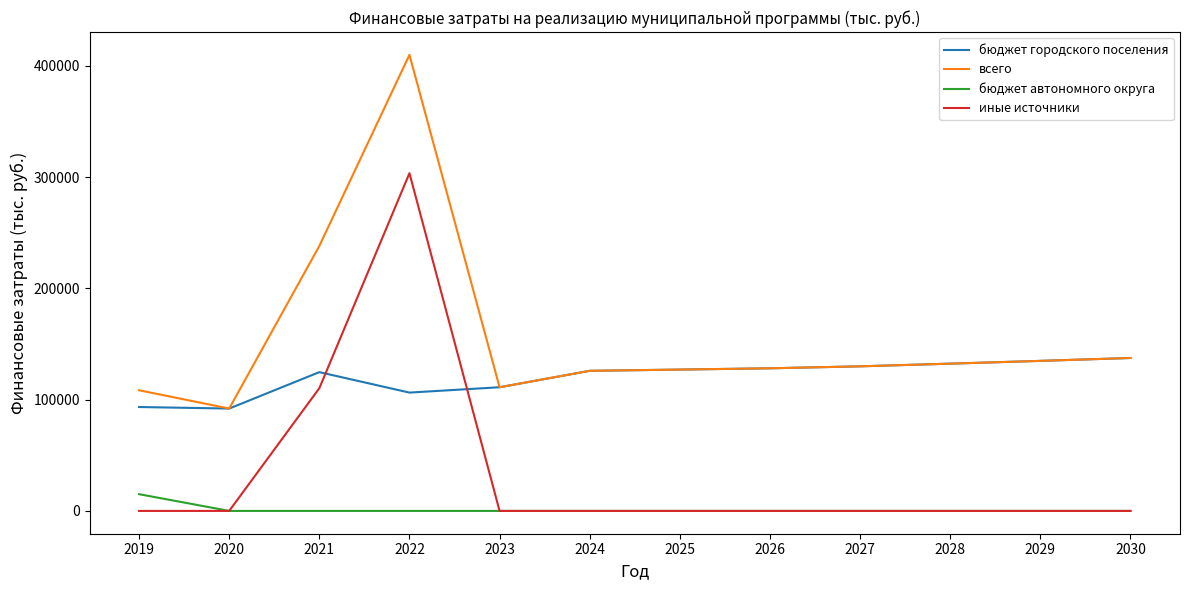

What is the difference between the maximum and second lowest values in the бюджет городского поселения series?

44067.2